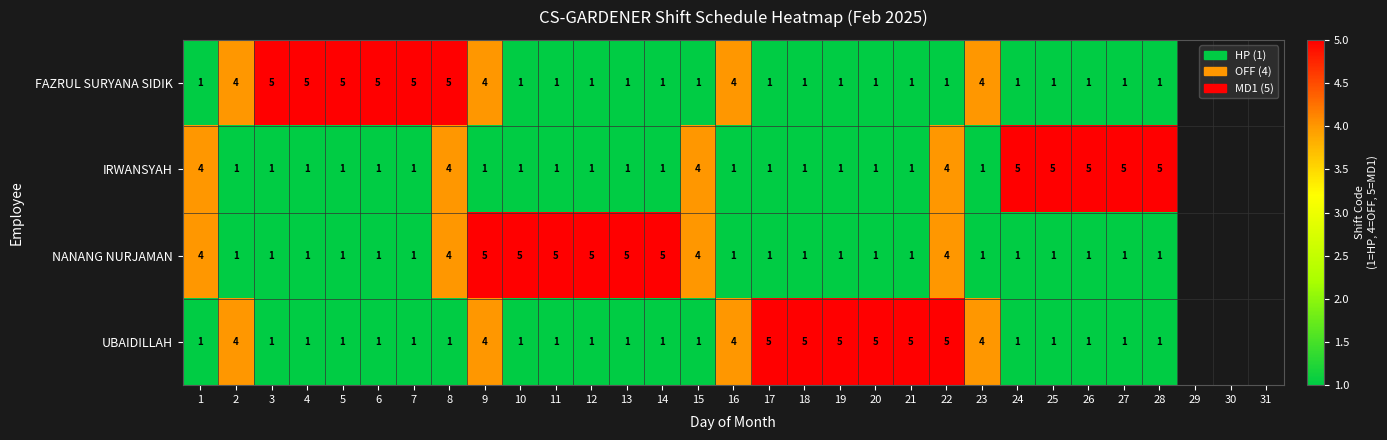

What is the difference between the NANANG NURJAMAN values at 24 and 15?

3